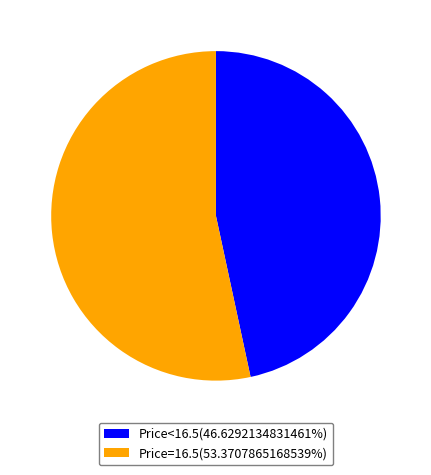

Is the sum of Price=16.5(53.3707865168539%) and Price<16.5(46.6292134831461%) greater than half?

Yes